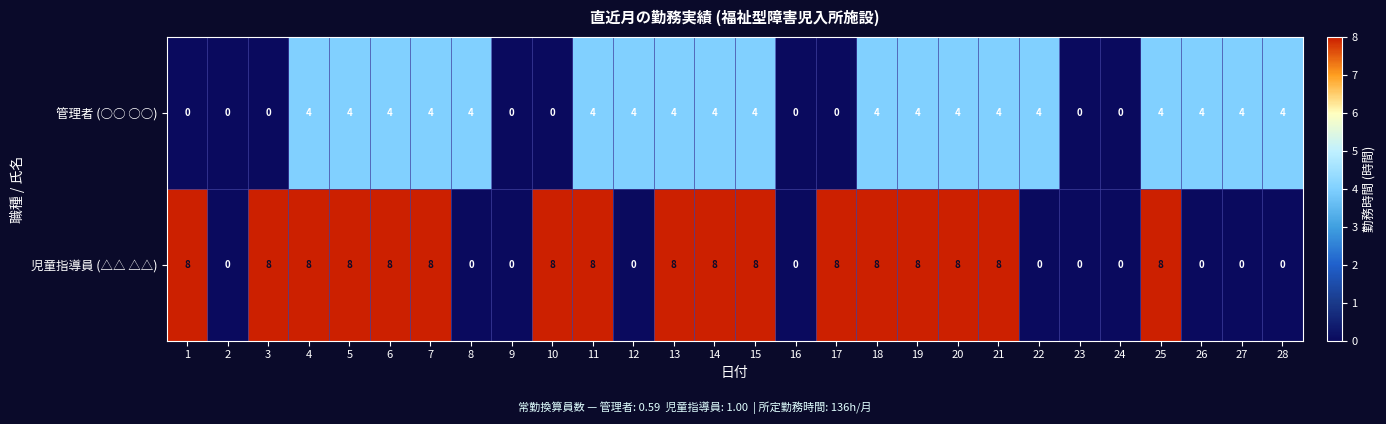

Which series changed the most between 10 and 19?

管理者 (○○ ○○)